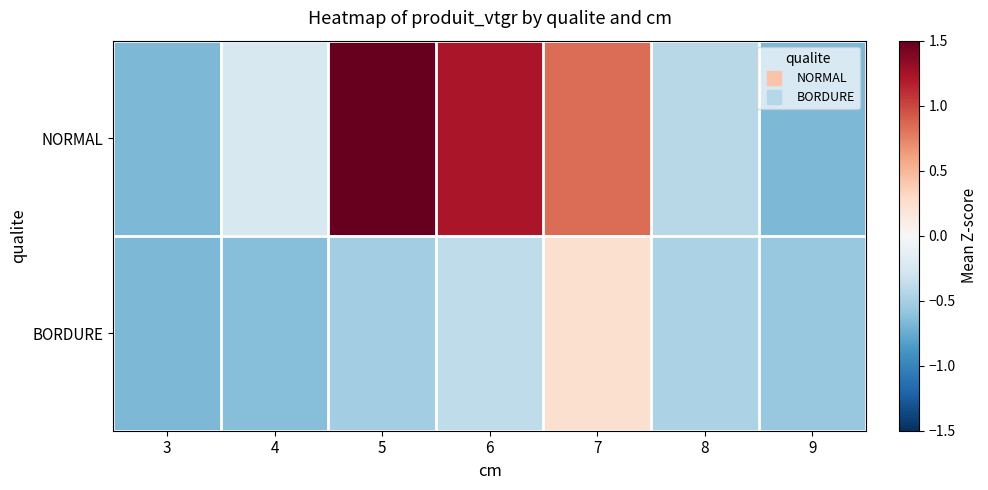

Rank the series by their maximum value, from highest to lowest.

NORMAL, BORDURE